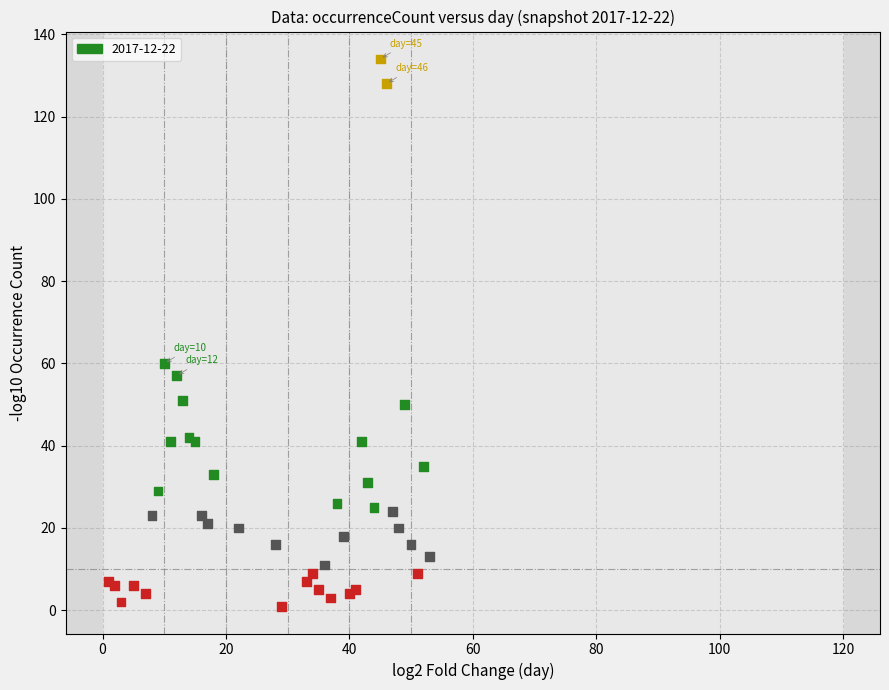

What Y value in the scatter plot is closest to 67?

60